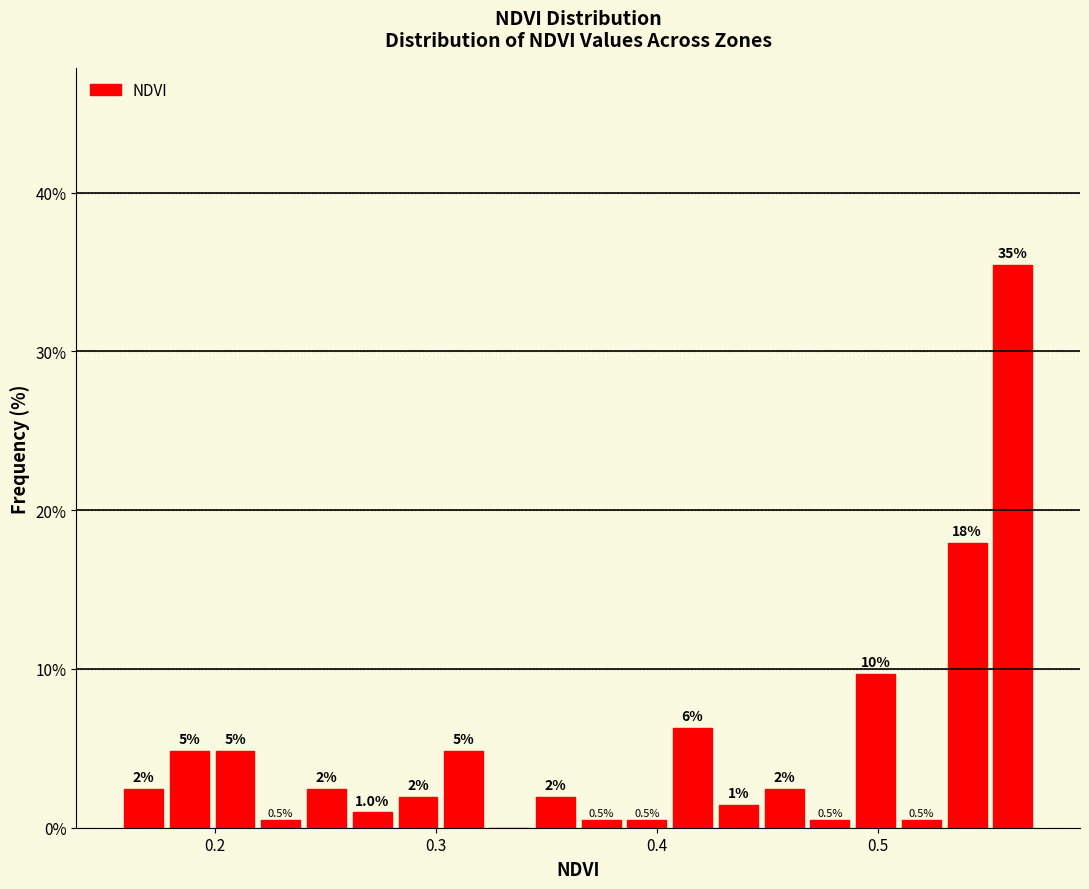

Read against the x-axis, roughly where is the centre of the tallest bar?

0.56